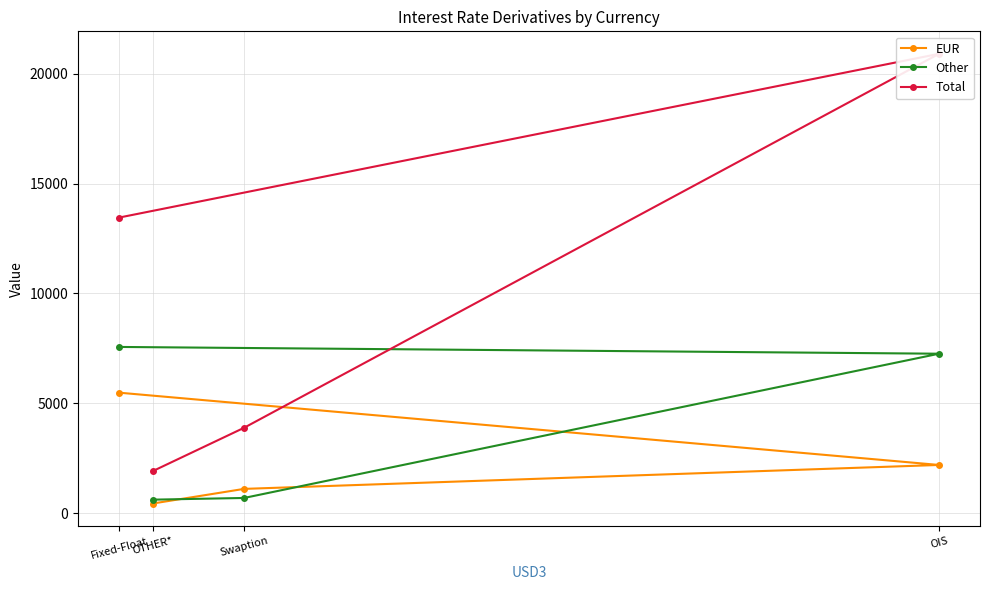

List the labels in order of EUR value, smallest first.

OTHER*, Swaption, OIS, Fixed-Float